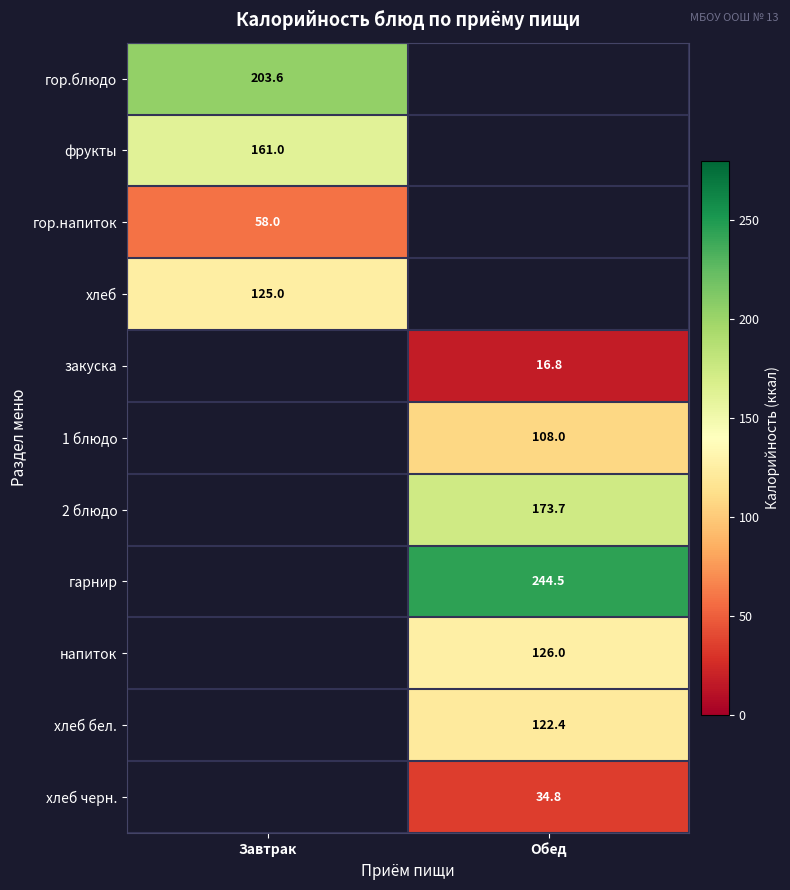

Count the number of data series in this chart.

11